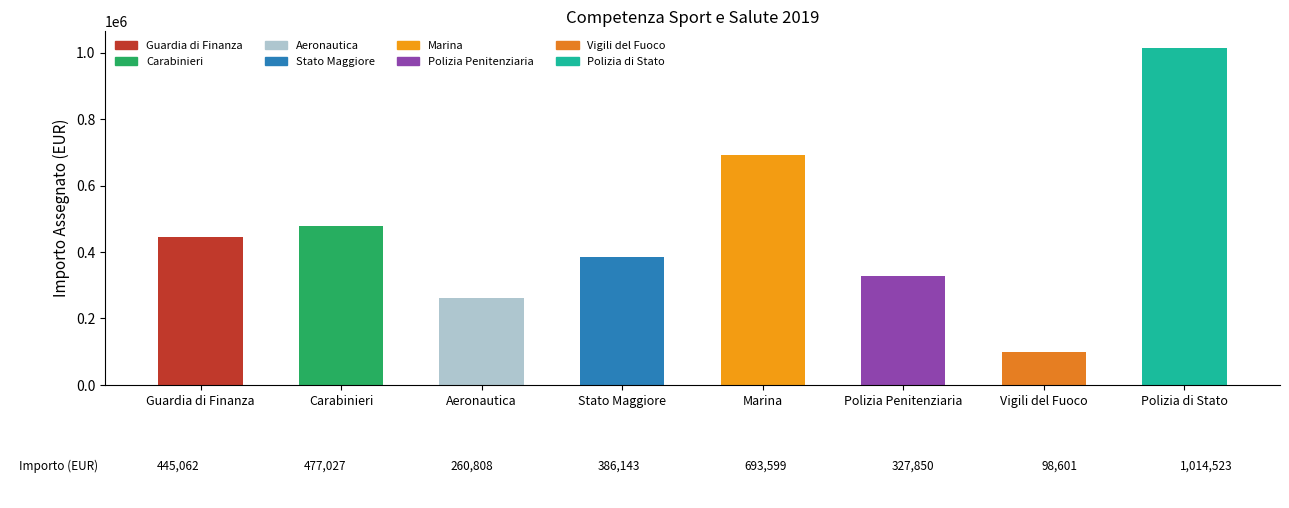

The value at Guardia di Finanza is 122987.3. True or false?

False